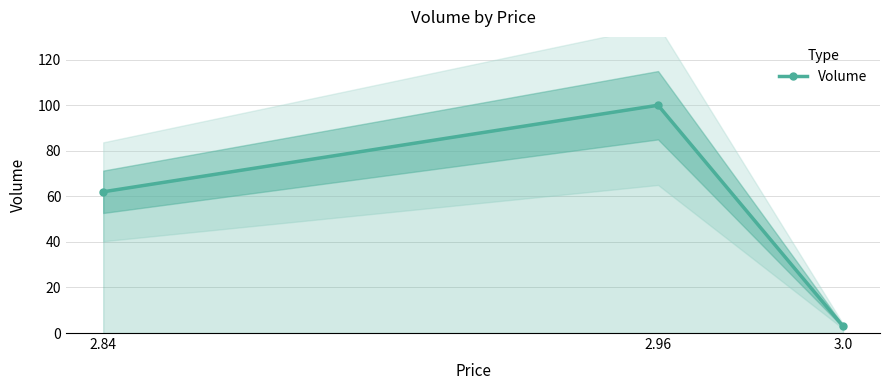

How many distinct data groups are displayed?

1